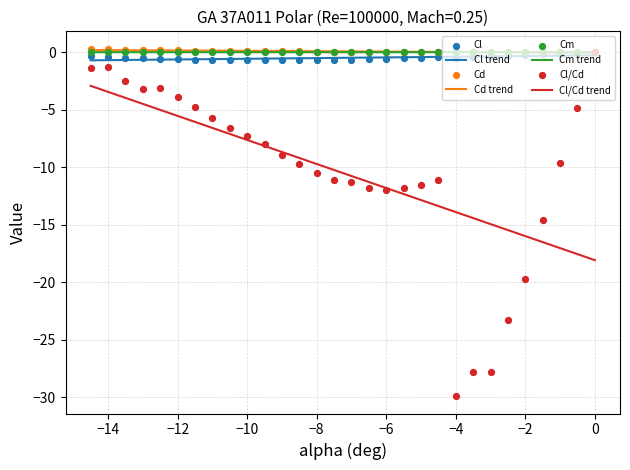

Which series has the widest spread of Y values?

Cl/Cd